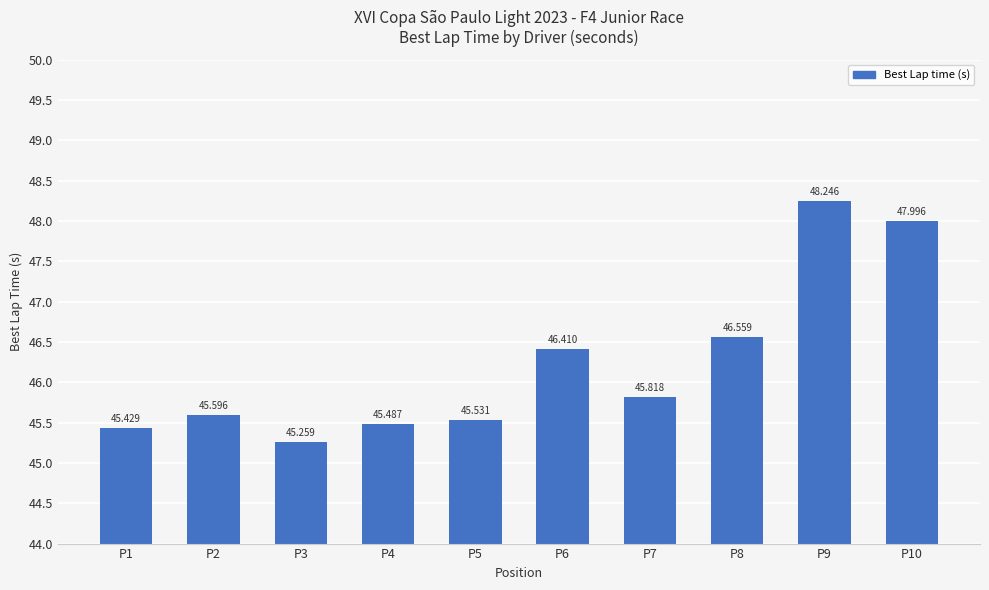

List the labels in order of value, largest first.

P9, P10, P8, P6, P7, P2, P5, P4, P1, P3